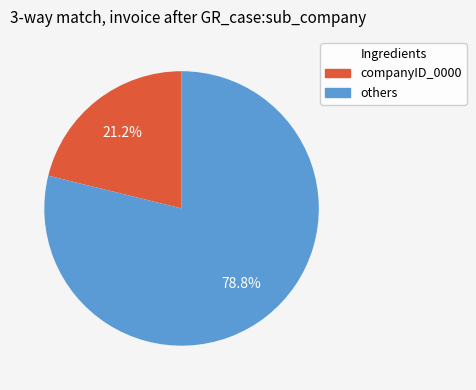

Is there a majority slice in this chart?

Yes